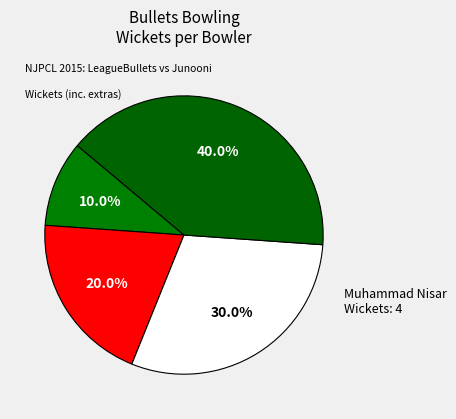

Rank the categories by value from highest to lowest.

Muhammad Nisar, Mubassir Mansuri, Naveed Azam, Amad Babar